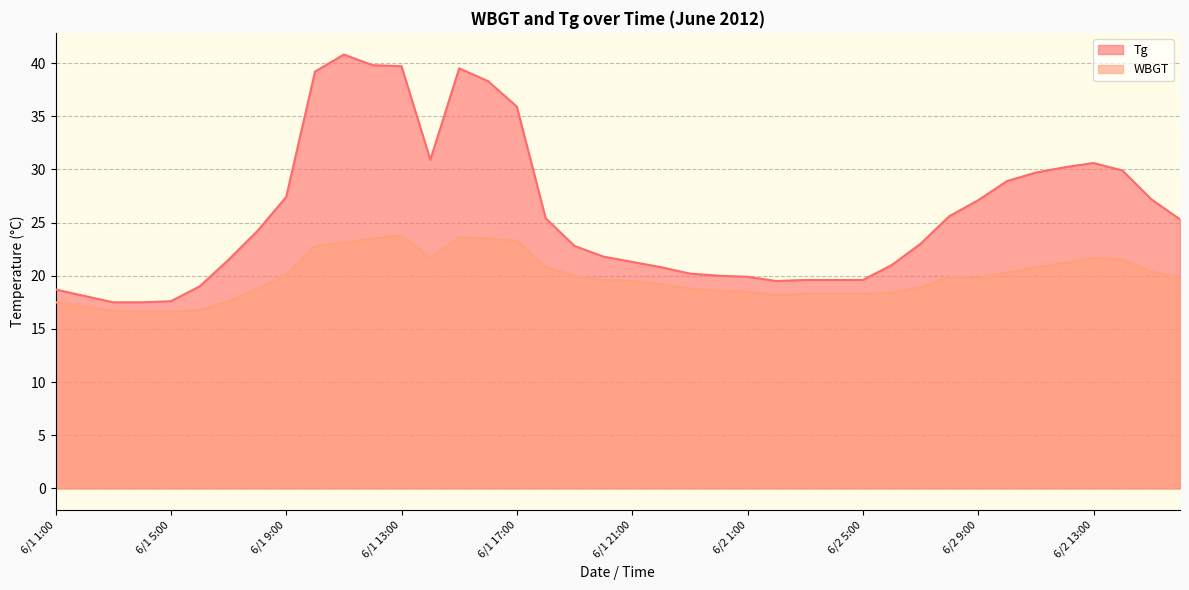

Which series has the widest spread of values?

Tg